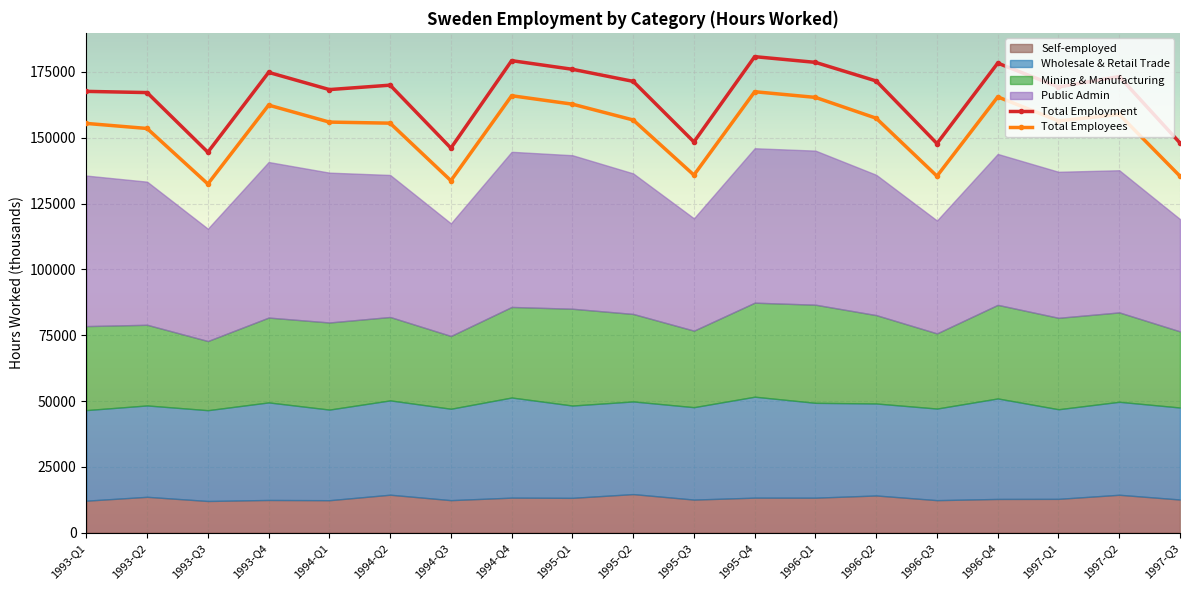

True or false: Total Employment has more than 0 interior local peaks.

True